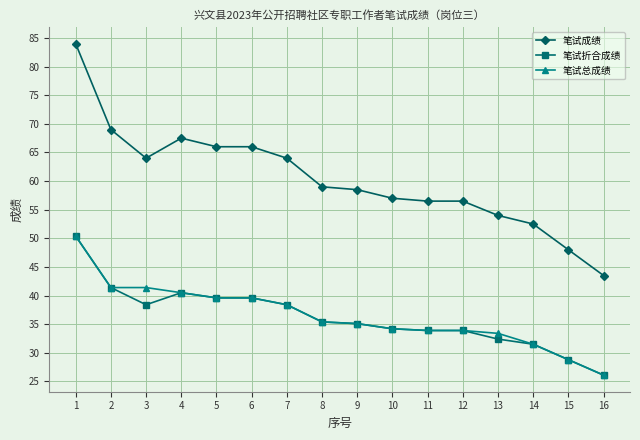

How many lines are shown in the chart?

3